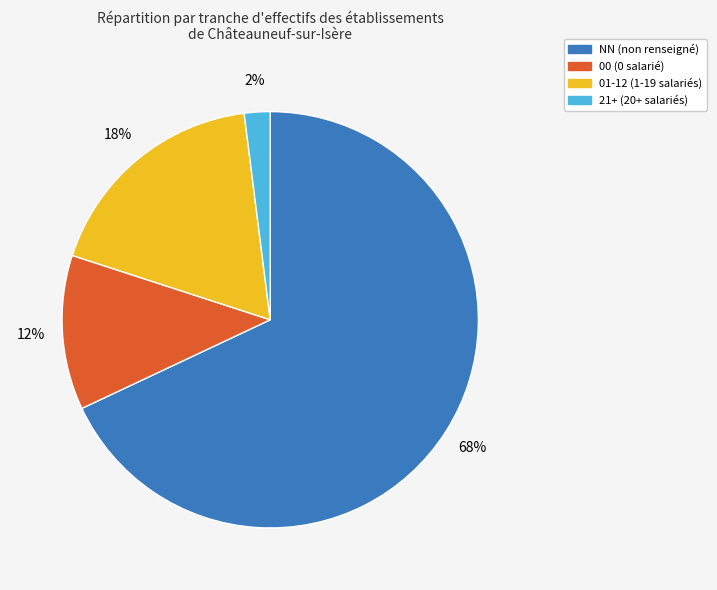

To the nearest percent, what is the difference between the 21+ (20+ salariés) and 00 (0 salarié) slice percentages?

10%